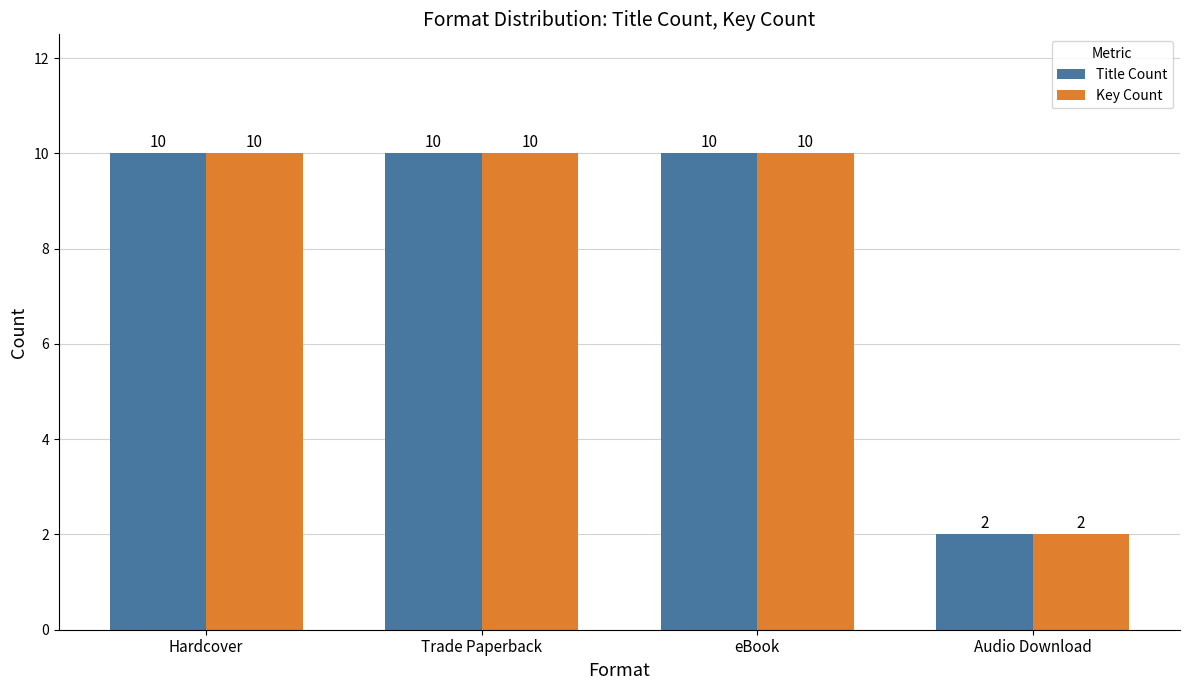

Read the Title Count value at eBook.

10